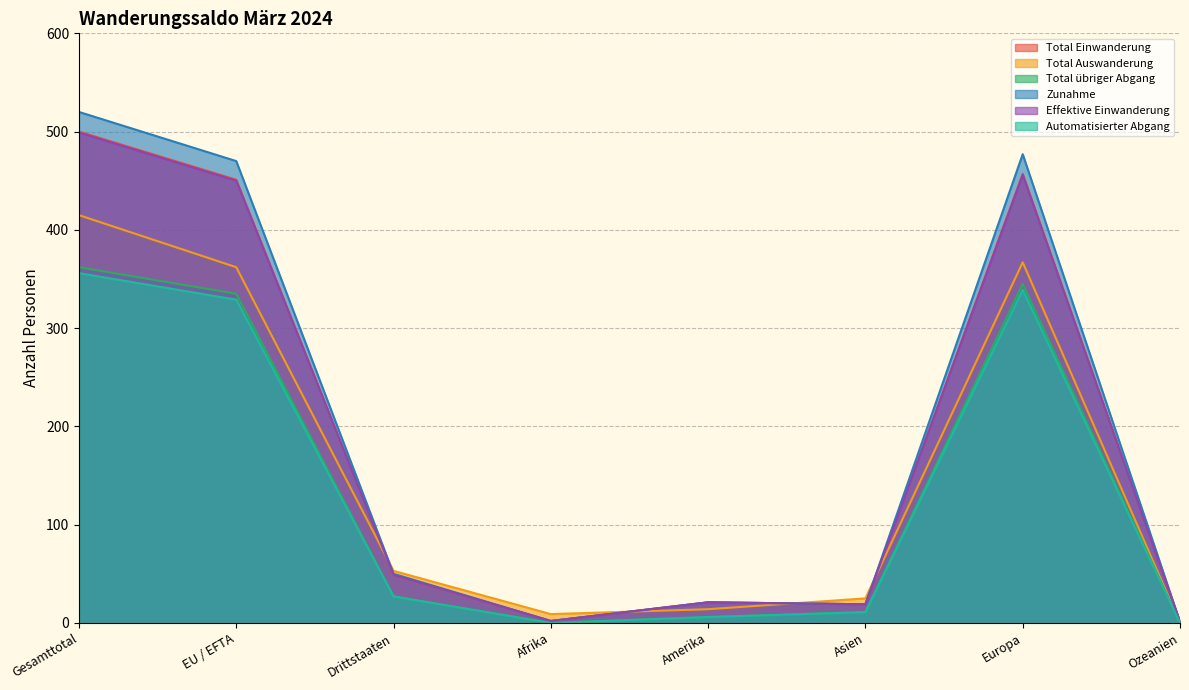

What is the value of the Automatisierter Abgang point at the 2nd from the left?

329